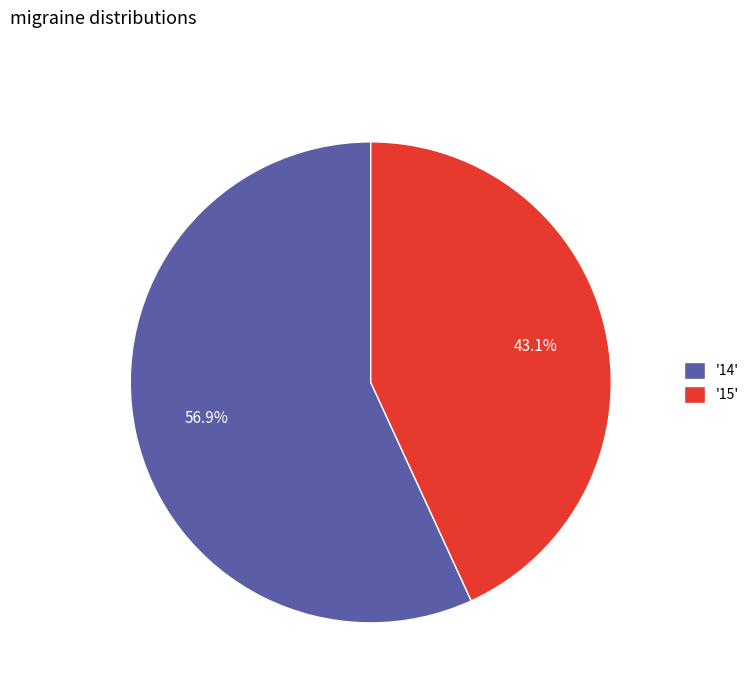

Does any single category account for the majority?

Yes